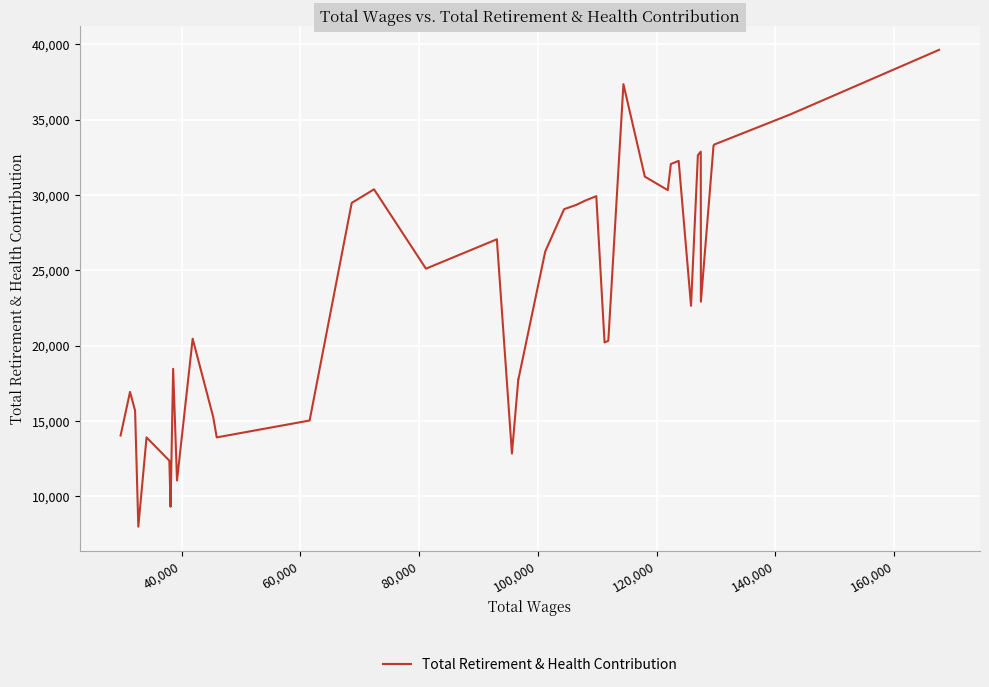

What is the sum of all values?

945182